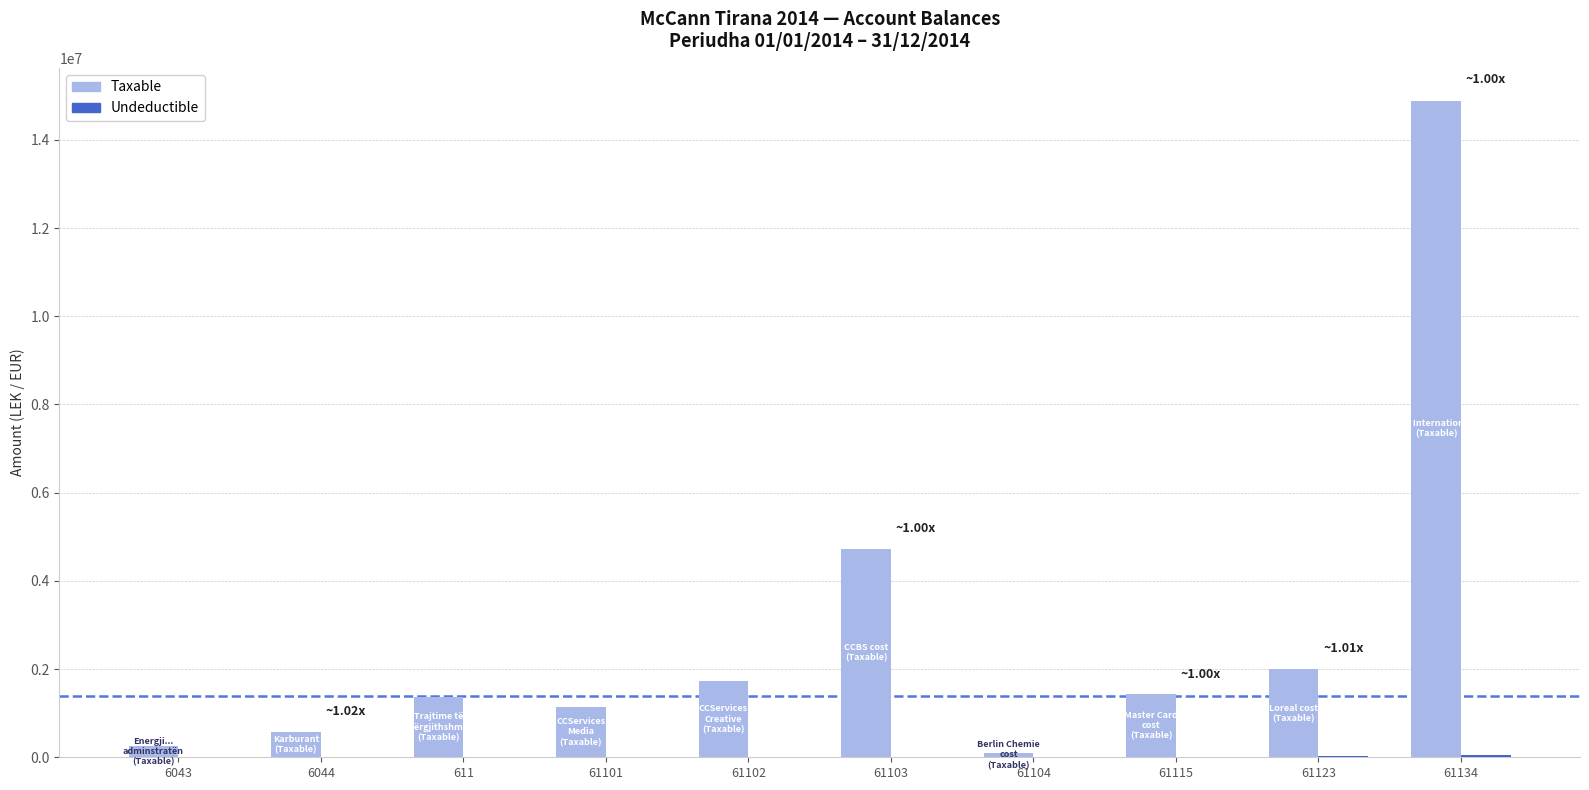

What is the sum of all Taxable values?

28226309.8